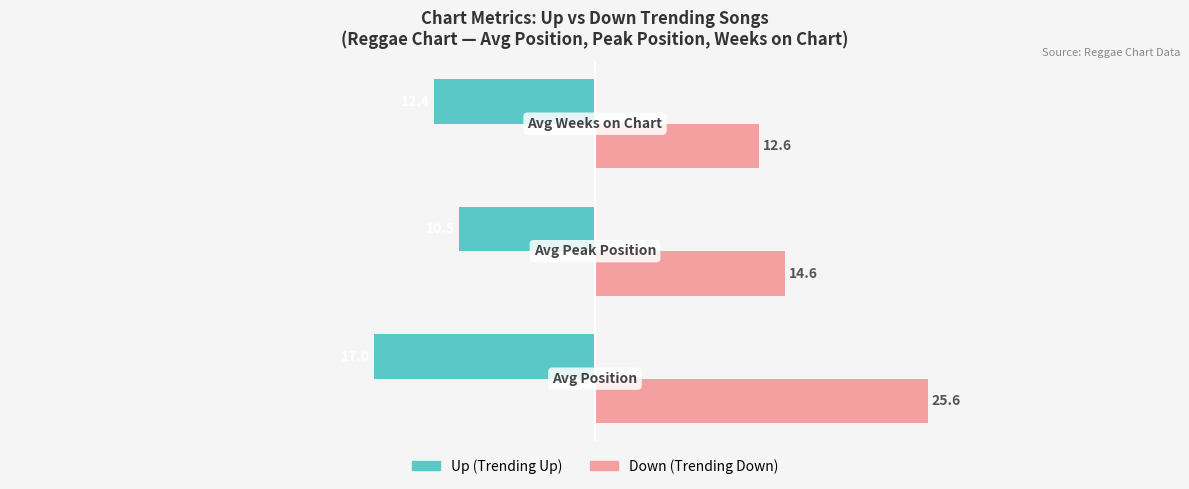

What is the minimum value shown in the chart?

-17.0